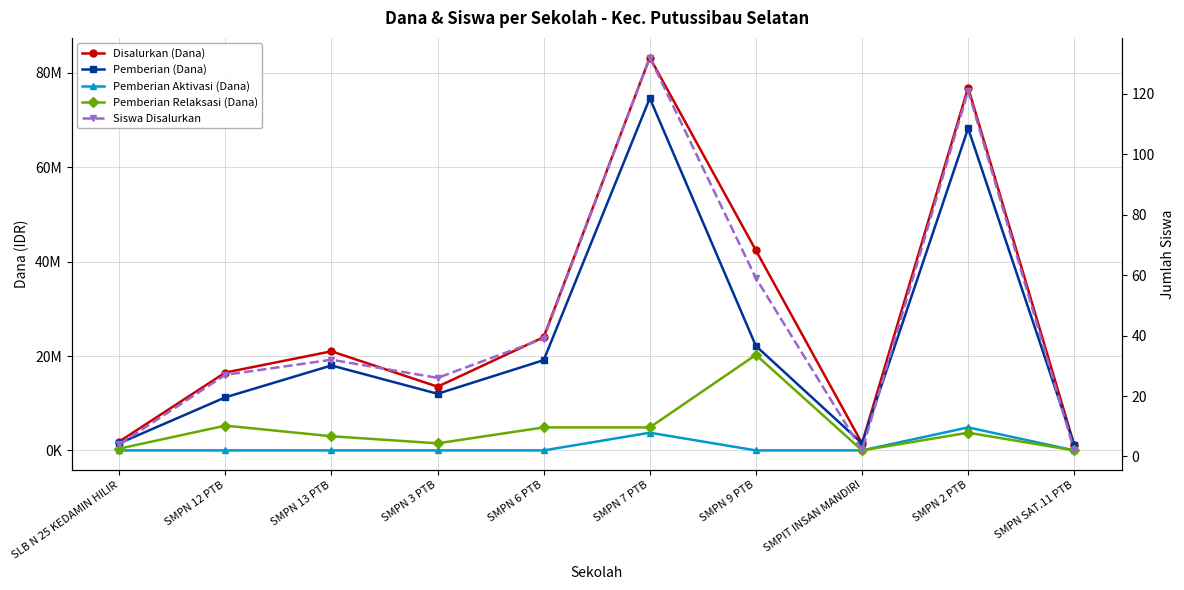

How many values in the Pemberian Relaksasi (Dana) series exceed 3750000?

4